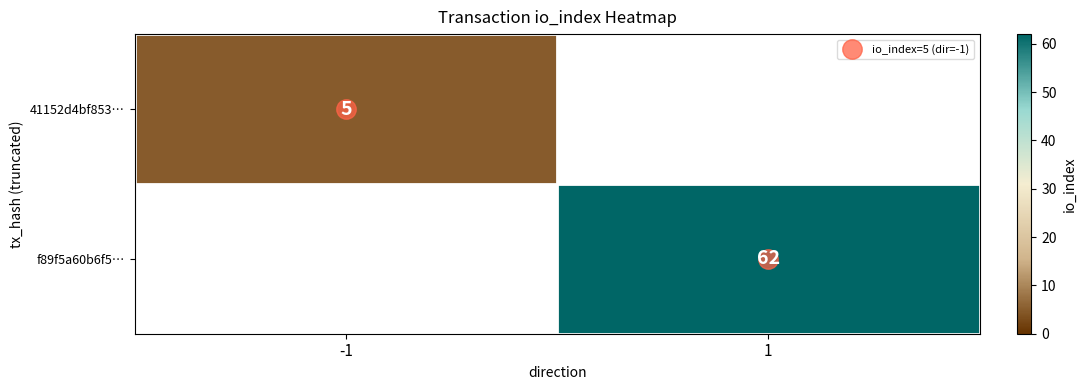

At how many categories does at least one series exceed 60?

1